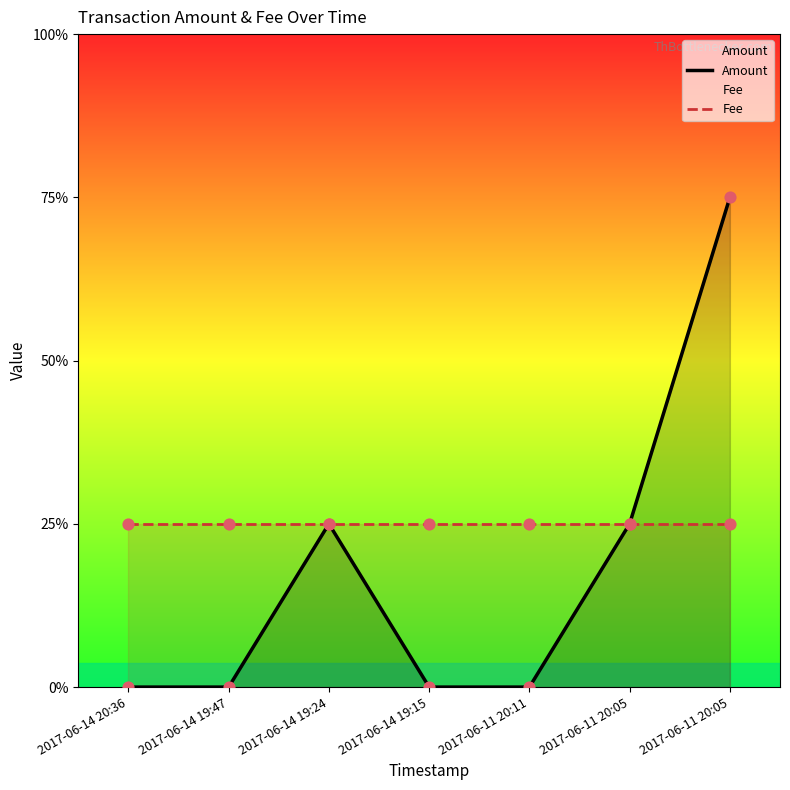

Which series contains the highest Y value?

Amount